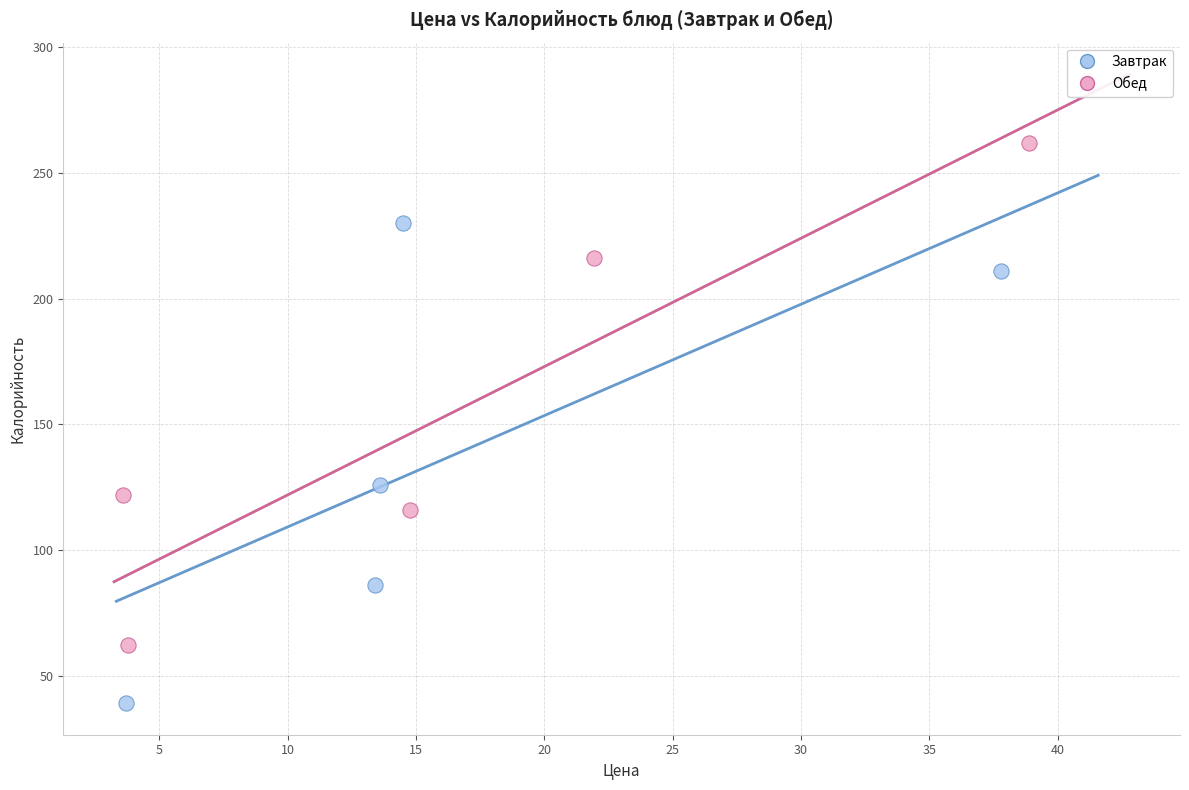

Which series has the largest Y range (max minus min)?

Обед